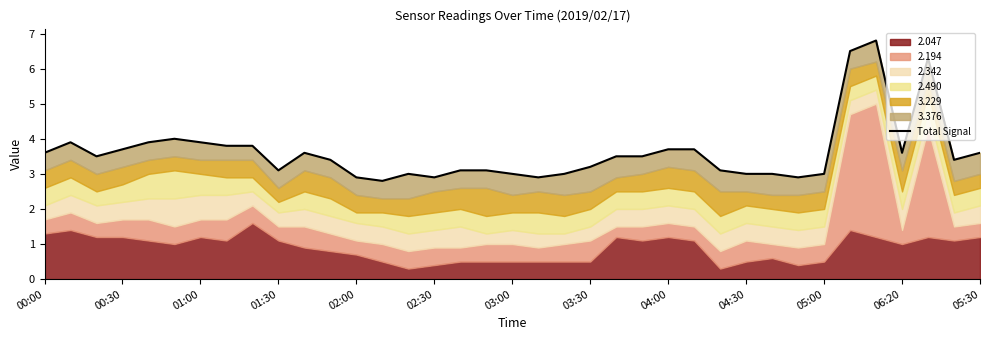

What is the value of the 32nd point from the left?

6.5